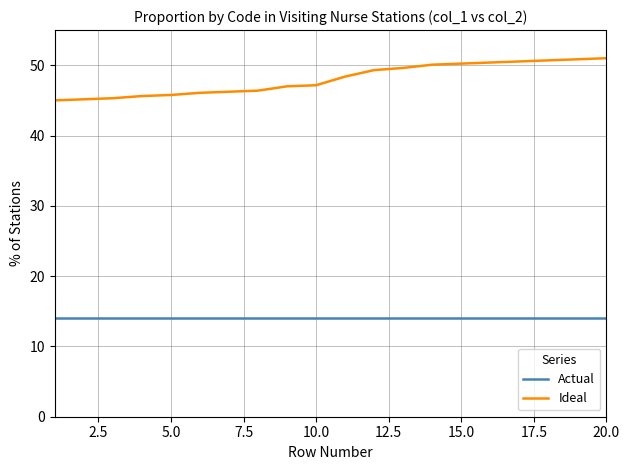

True or false: Ideal and Actual cross at least once.

False